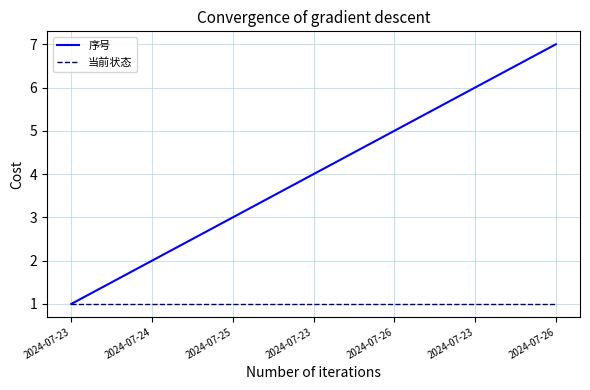

Read the 当前状态 value at 2024-07-26.

1